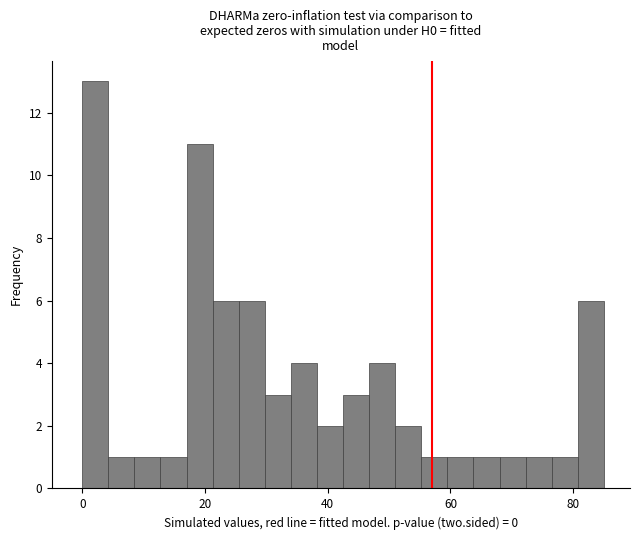

Read against the x-axis, roughly where is the centre of the tallest bar?

2